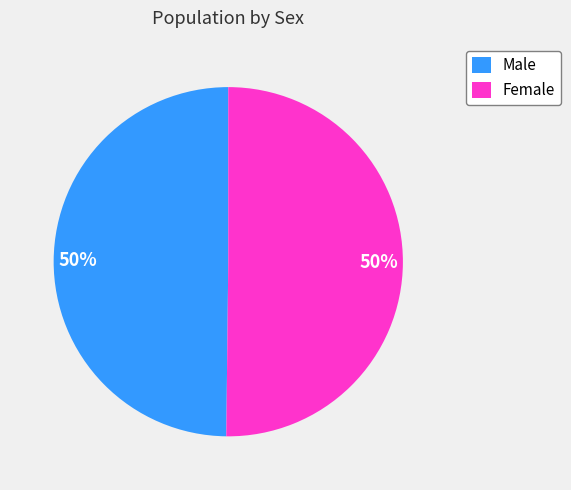

The Male slice represents 58% of the pie. True or false?

False